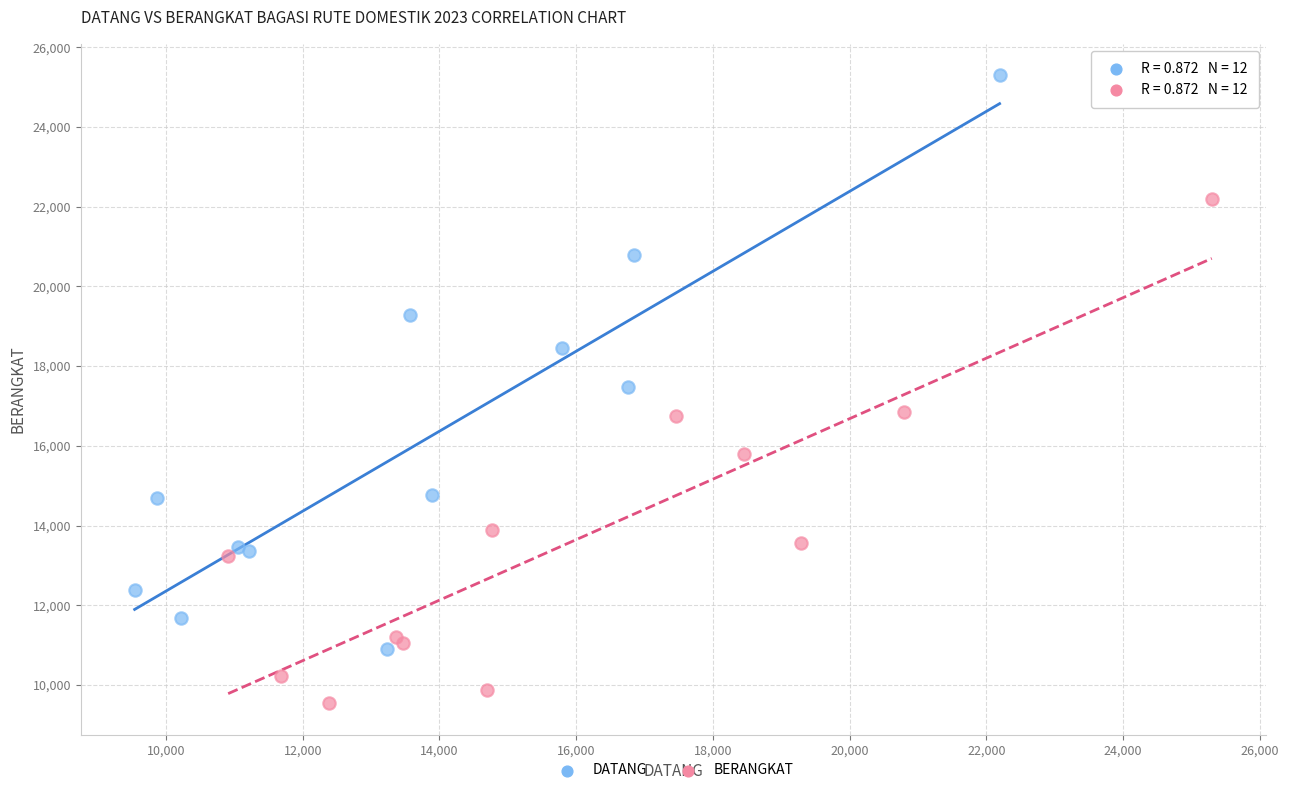

Which series reaches the minimum Y coordinate?

BERANGKAT